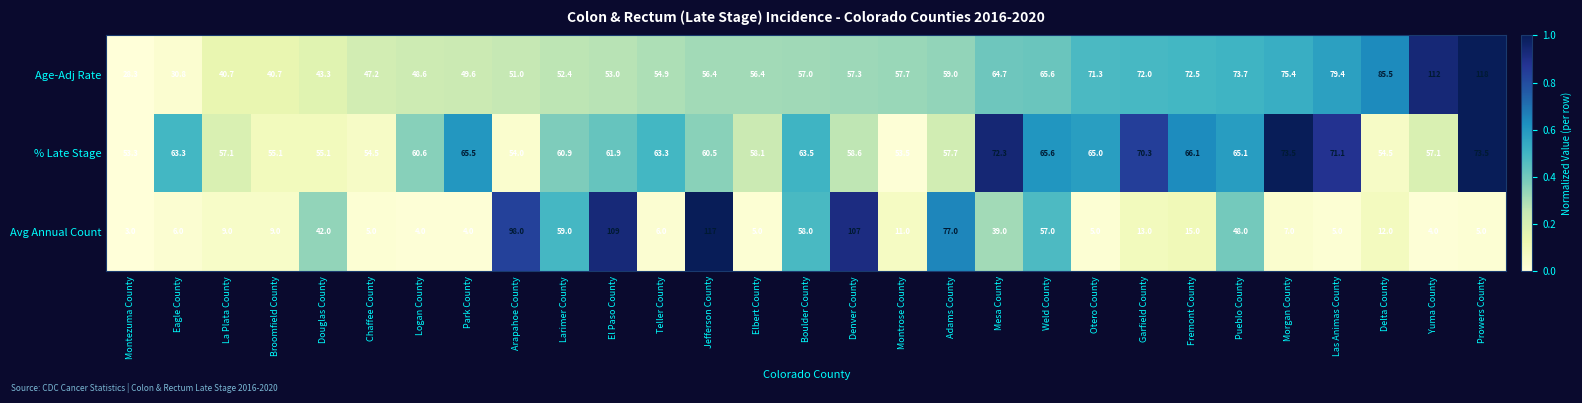

Is it true that Age-Adj Rate equals 54.9 at Teller County?

True